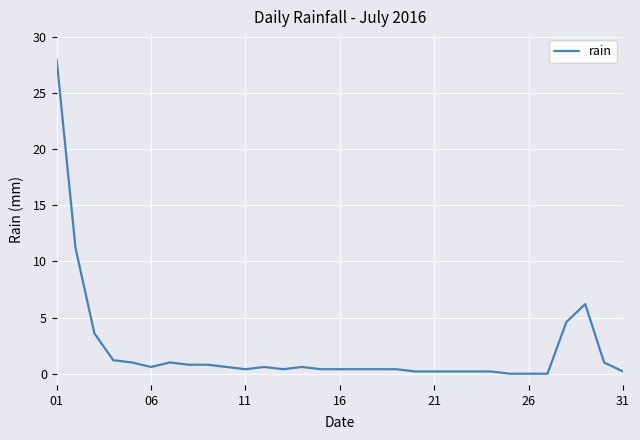

Does the chart display data point markers on the line(s)?

No